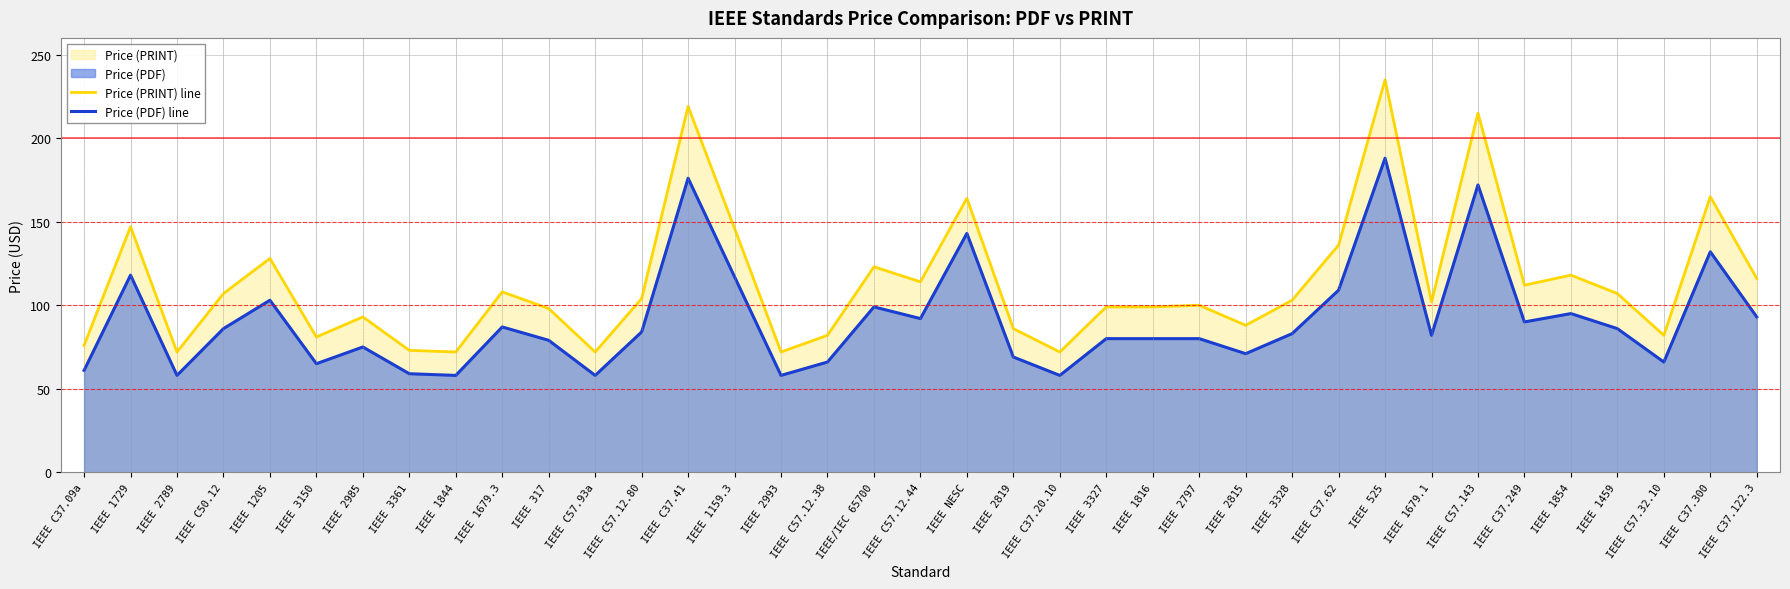

True or false: Price (PRINT) line and Price (PDF) line intersect in this chart.

False